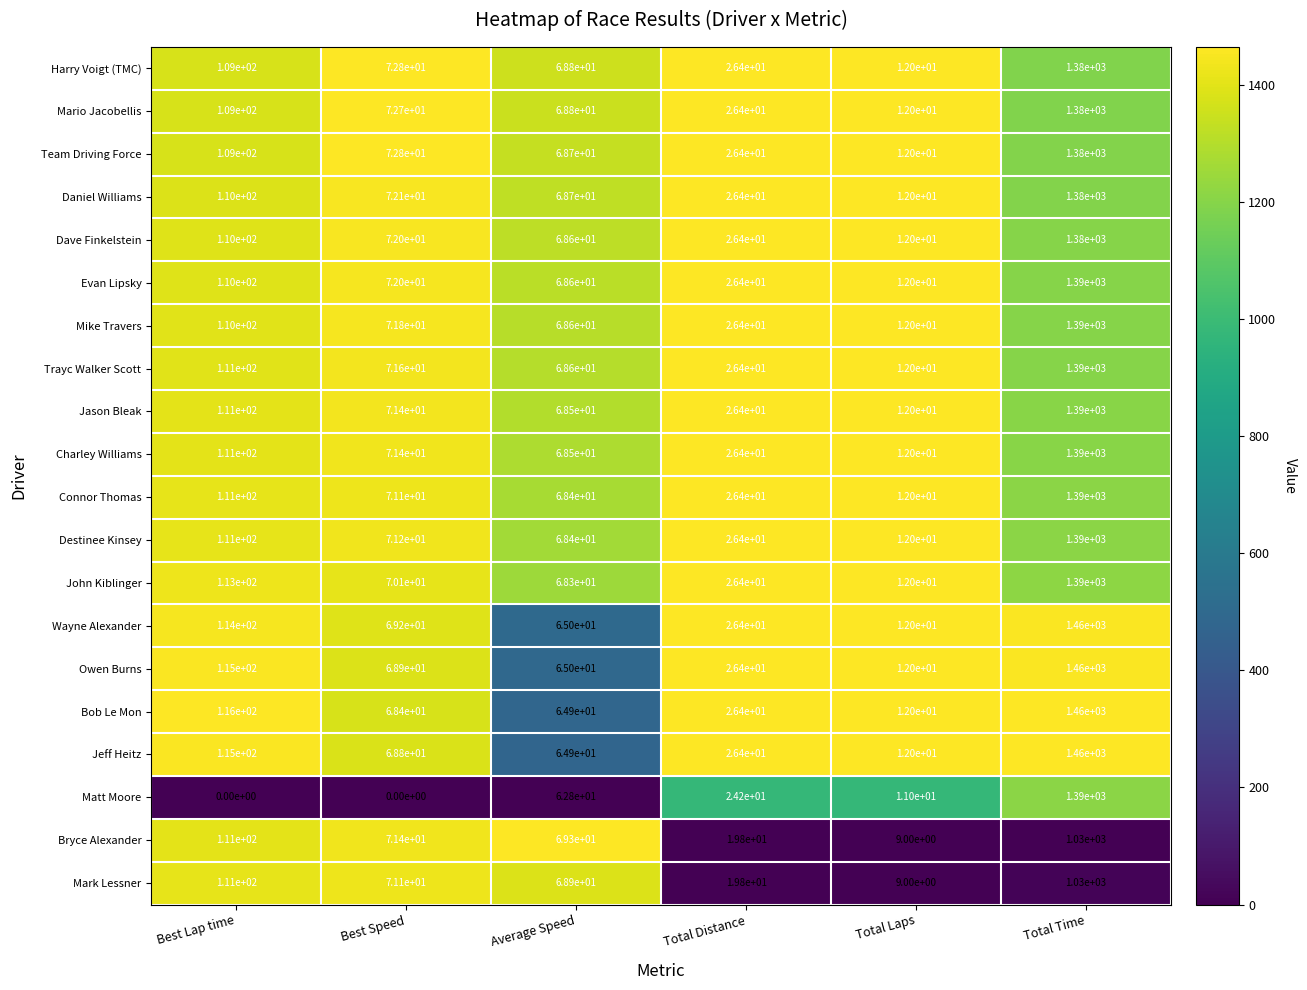

What is the spread (max minus min) of values at Average Speed?

6.5